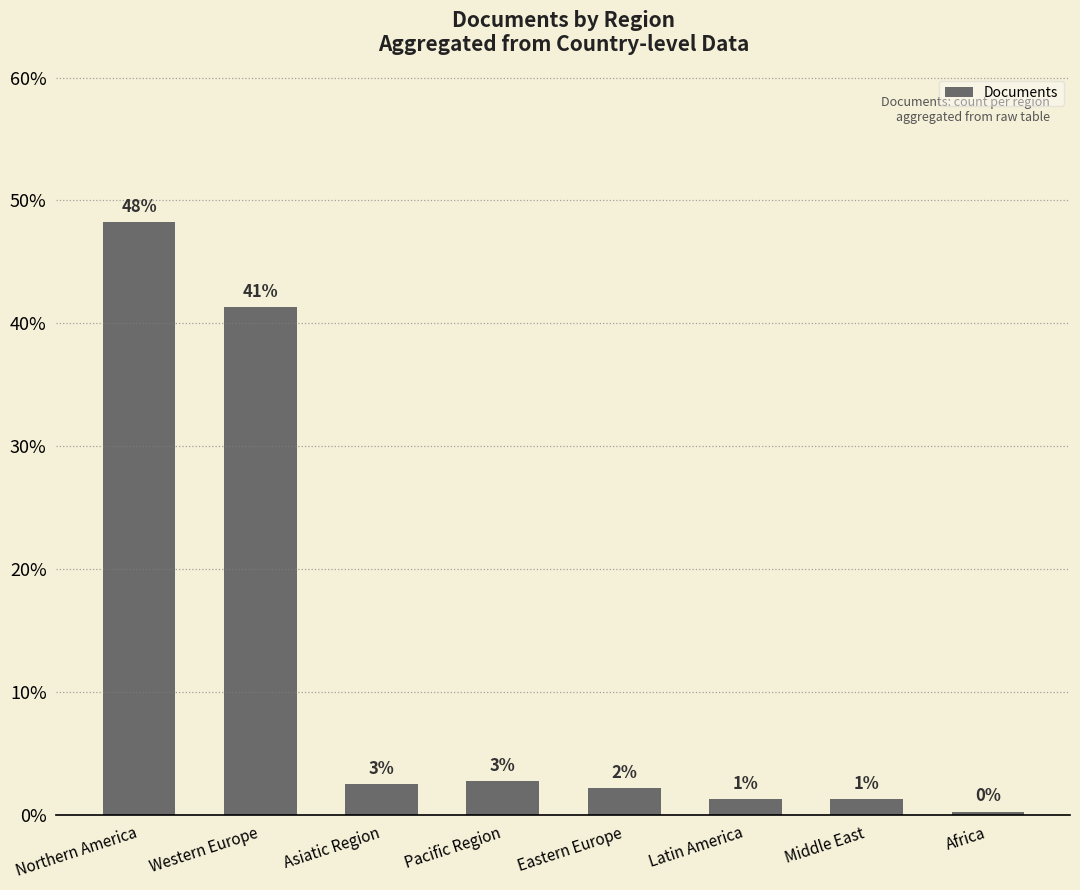

Are the bars horizontal?

No